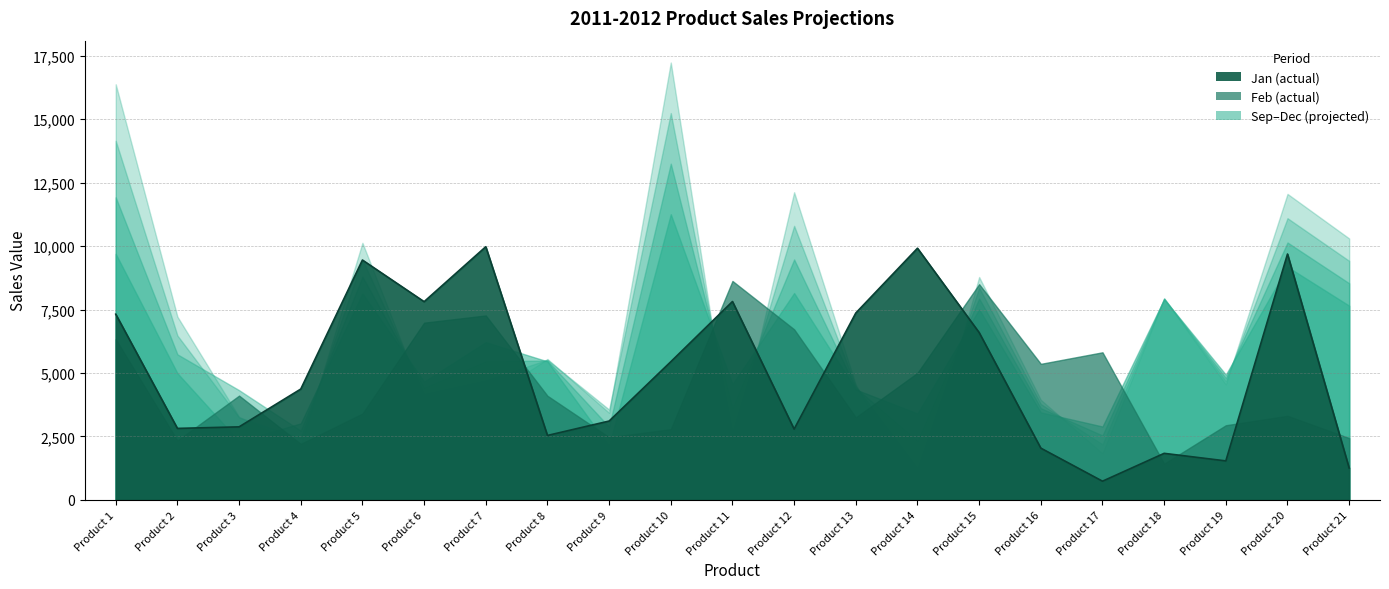

What is the value of the Nov_proj point at the 5th from the left?

9462.7